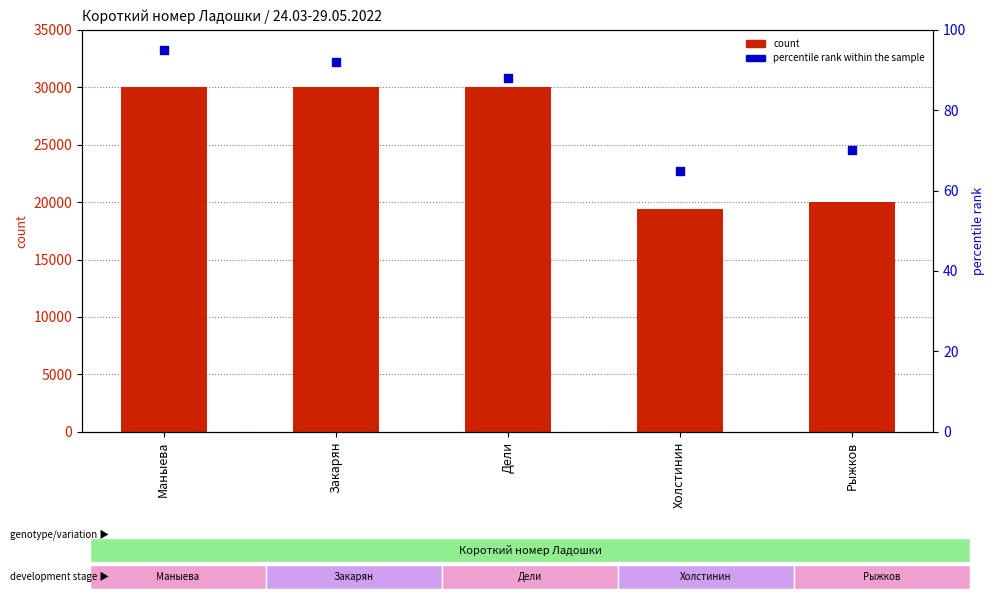

Which series has the largest Y range (max minus min)?

count